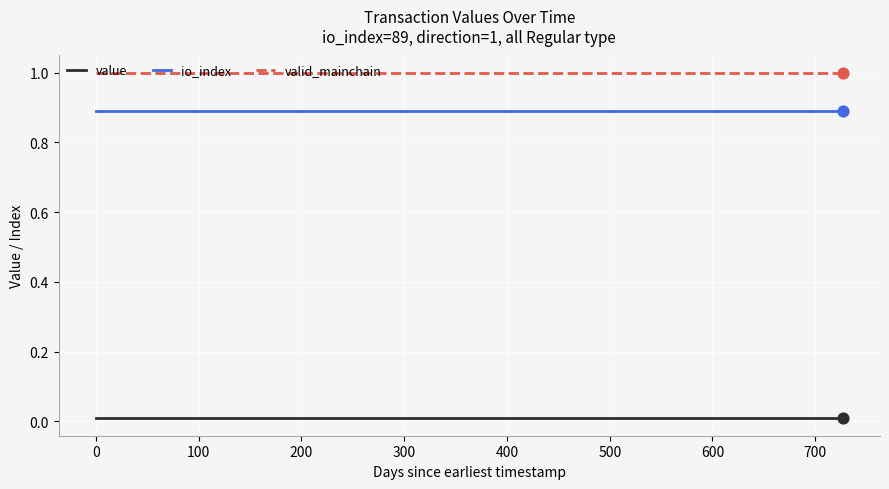

Which series has the largest total across all categories?

valid_mainchain